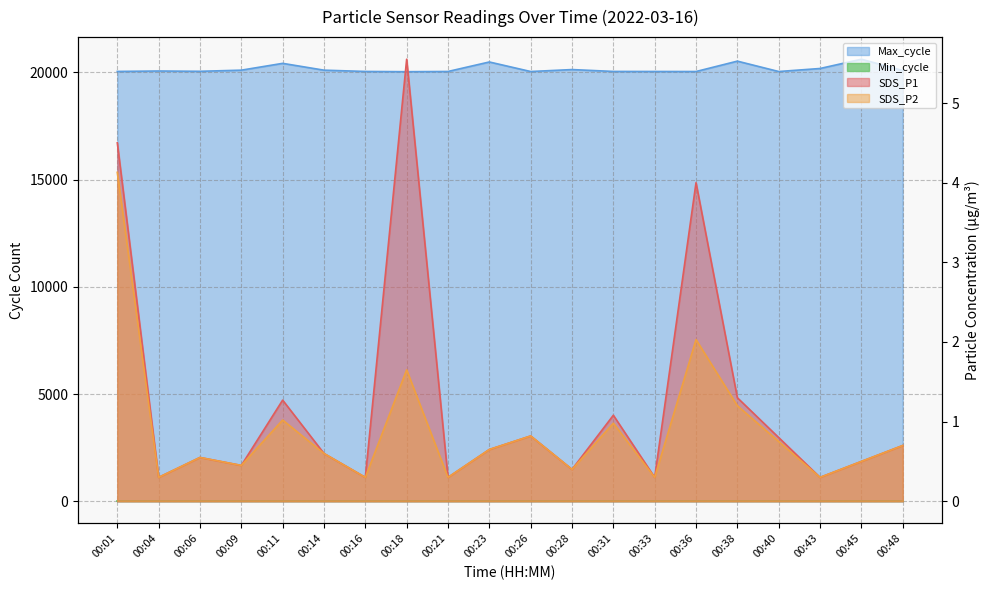

What is the maximum value for SDS_P2?

4.1